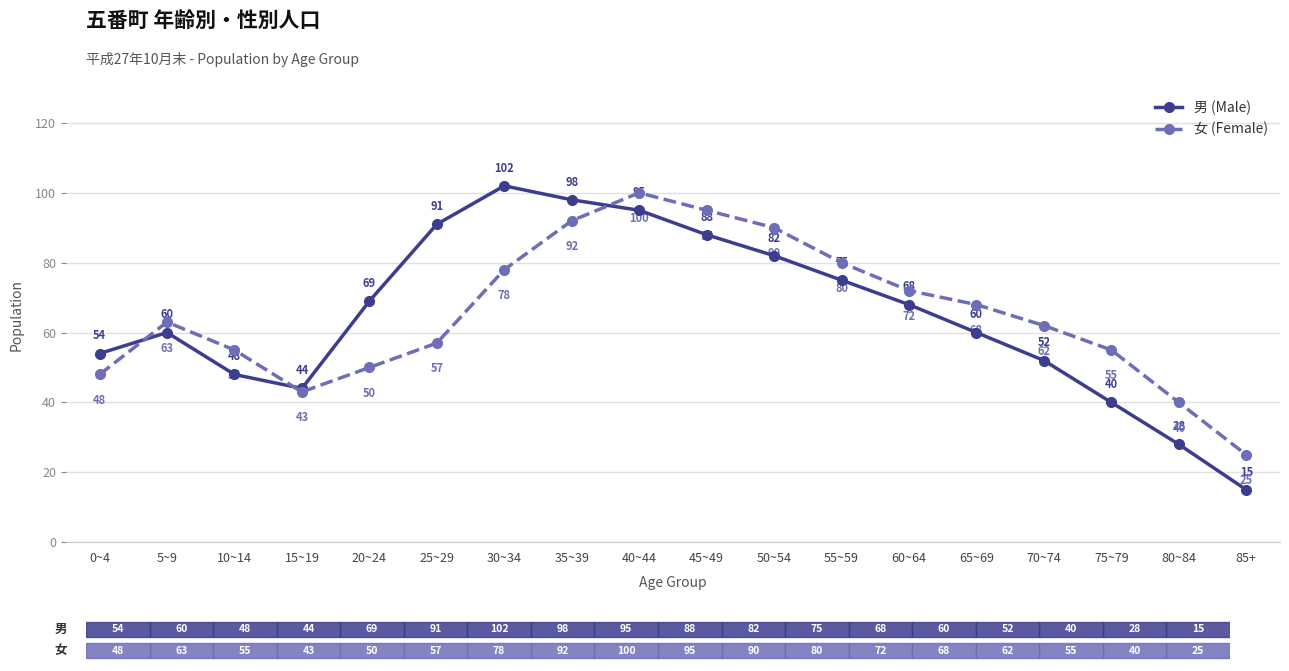

What is the greatest value displayed?

102